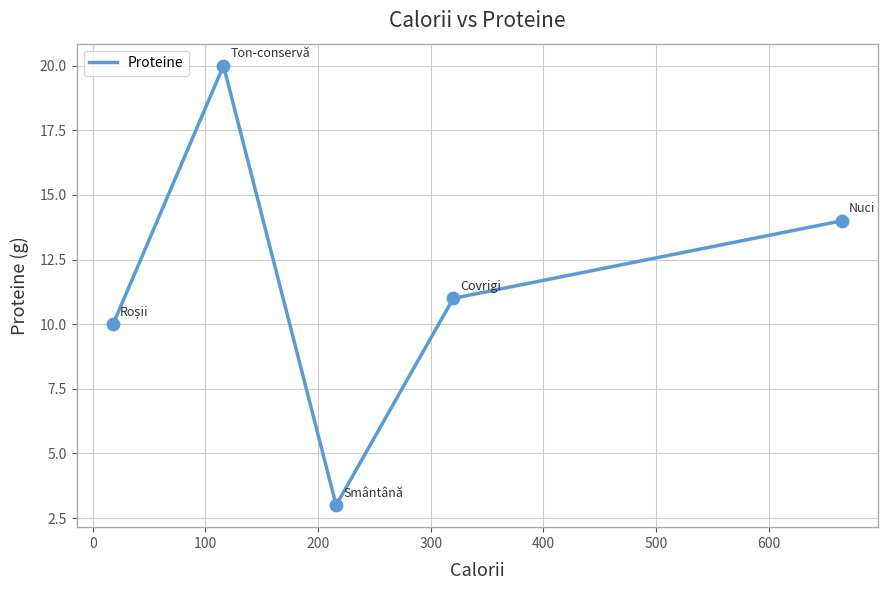

True or false: there are more than 0 points higher than both neighbors.

True